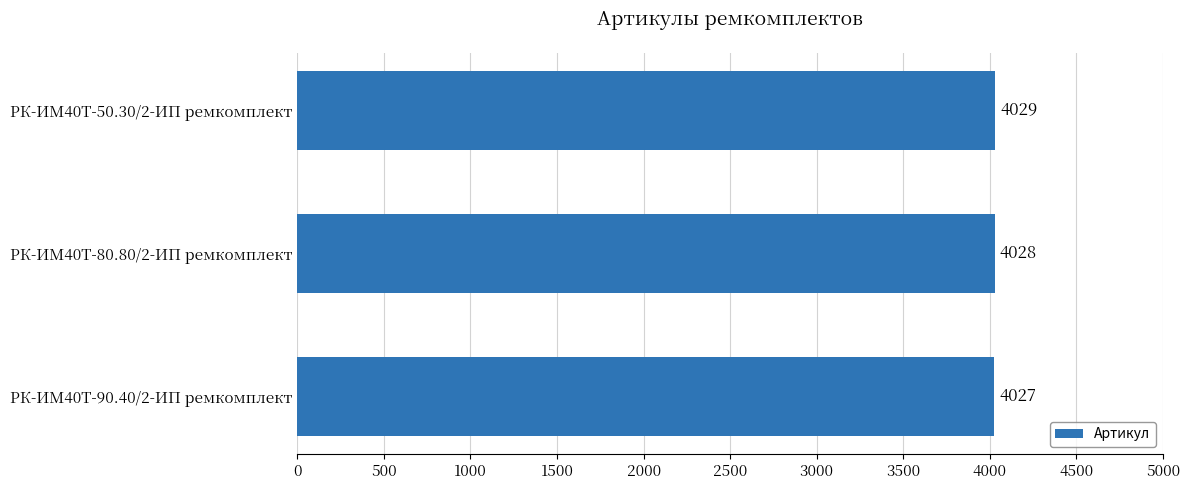

Is it true that the value at РК-ИМ40T-50.30/2-ИП ремкомплект is 4029?

True